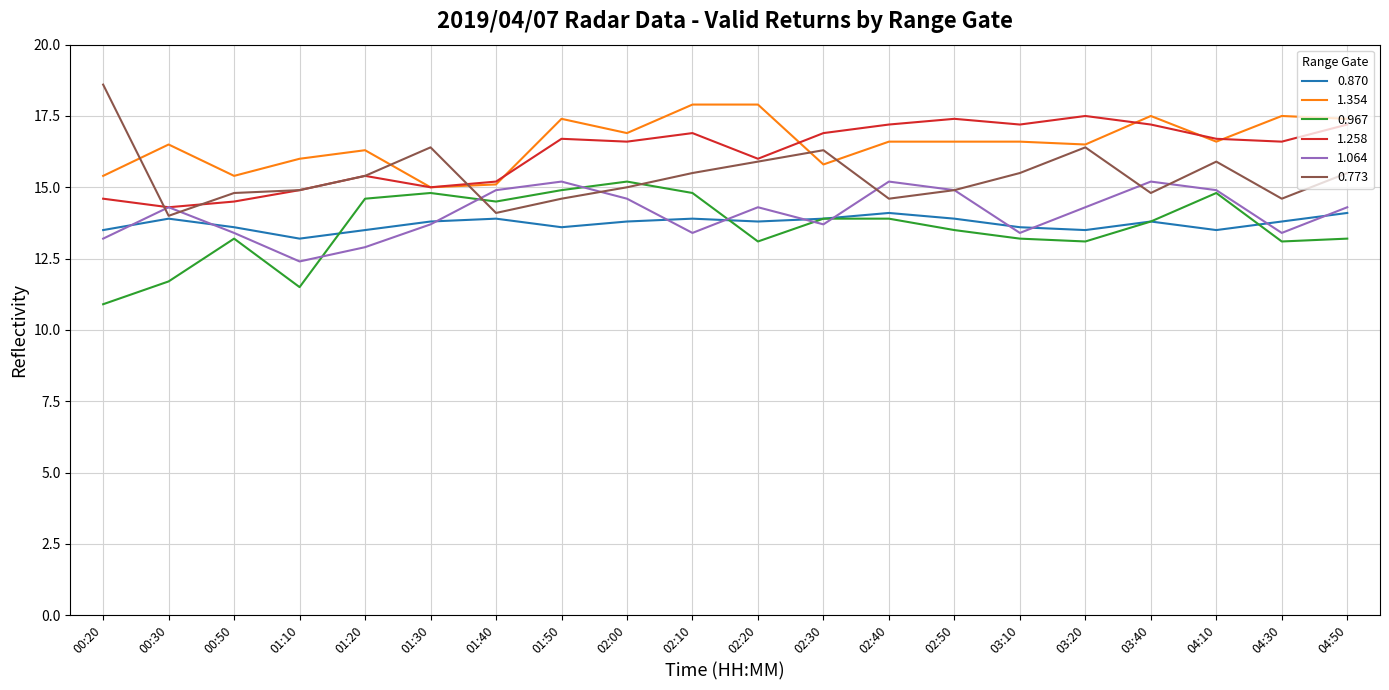

Reading left to right, transcribe all the data shown in this chart.

0.870: 13.5	13.9	13.6	13.2	13.5	13.8	13.9	13.6	13.8	13.9	13.8	13.9	14.1	13.9	13.6	13.5	13.8	13.5	13.8	14.1
1.354: 15.4	16.5	15.4	16.0	16.3	15.0	15.1	17.4	16.9	17.9	17.9	15.8	16.6	16.6	16.6	16.5	17.5	16.6	17.5	17.4
0.967: 10.9	11.7	13.2	11.5	14.6	14.8	14.5	14.9	15.2	14.8	13.1	13.9	13.9	13.5	13.2	13.1	13.8	14.8	13.1	13.2
1.258: 14.6	14.3	14.5	14.9	15.4	15.0	15.2	16.7	16.6	16.9	16.0	16.9	17.2	17.4	17.2	17.5	17.2	16.7	16.6	17.2
1.064: 13.2	14.3	13.4	12.4	12.9	13.7	14.9	15.2	14.6	13.4	14.3	13.7	15.2	14.9	13.4	14.3	15.2	14.9	13.4	14.3
0.773: 18.6	14.0	14.8	14.9	15.4	16.4	14.1	14.6	15.0	15.5	15.9	16.3	14.6	14.9	15.5	16.4	14.8	15.9	14.6	15.5